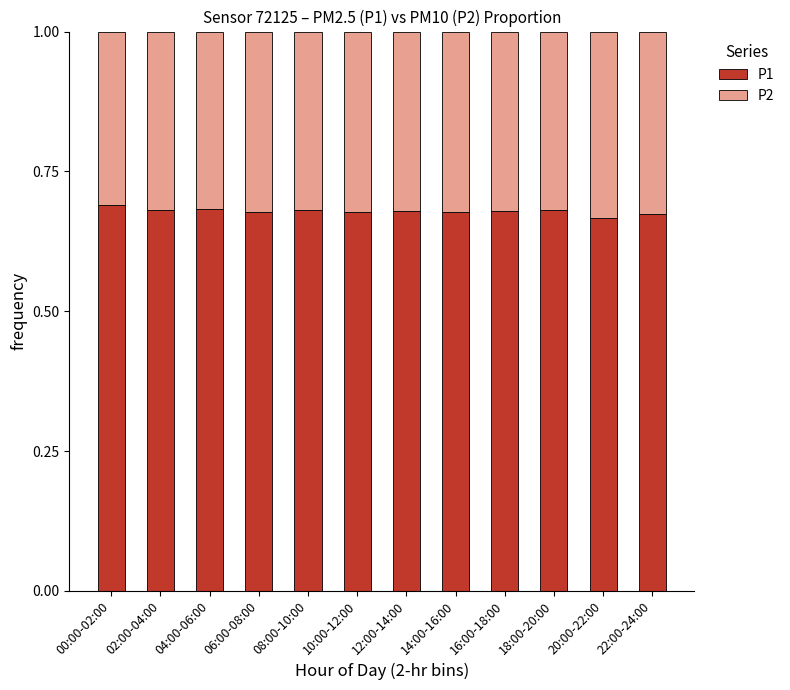

Is it true that P1 equals 0.4 at 06:00-08:00?

False